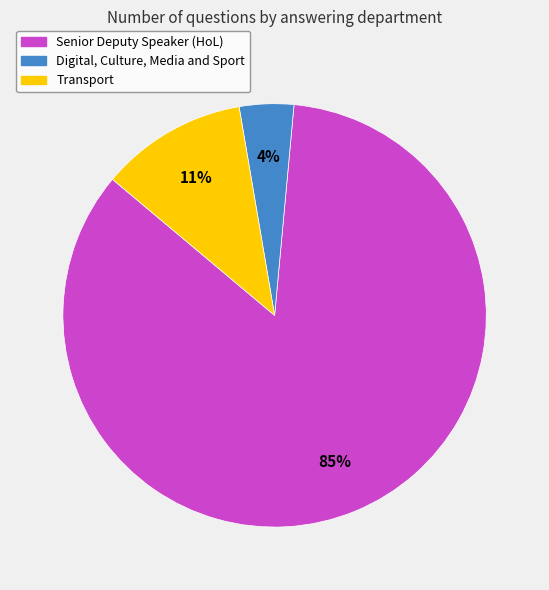

Is there a majority slice in this chart?

Yes